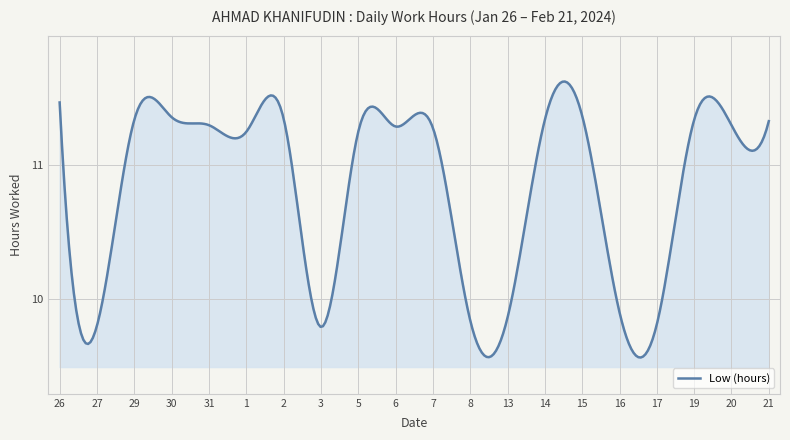

What is the difference between the maximum and minimum values?

2.1